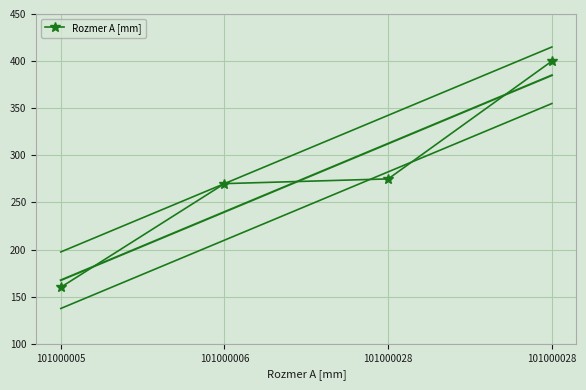

Rank the categories by value from highest to lowest.

101000028, 101000028, 101000006, 101000005